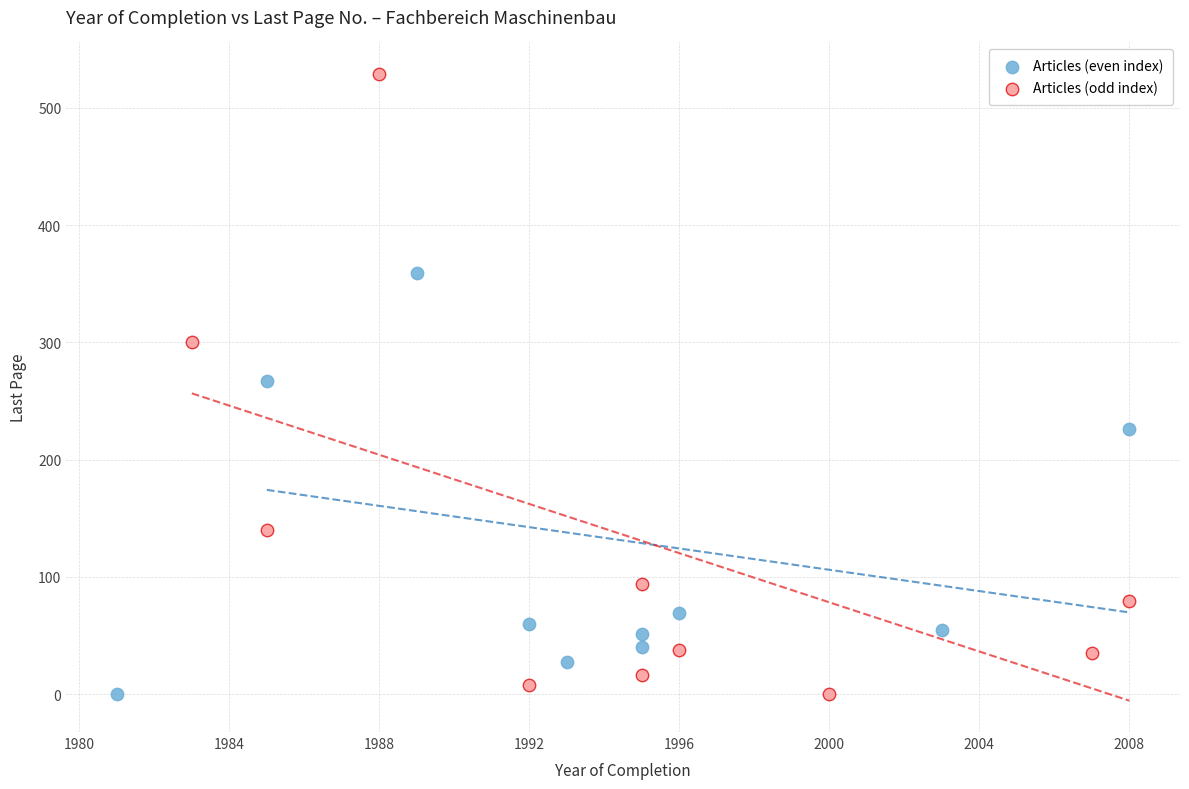

What are all the series names shown in the legend?

Articles (even index), Articles (odd index)